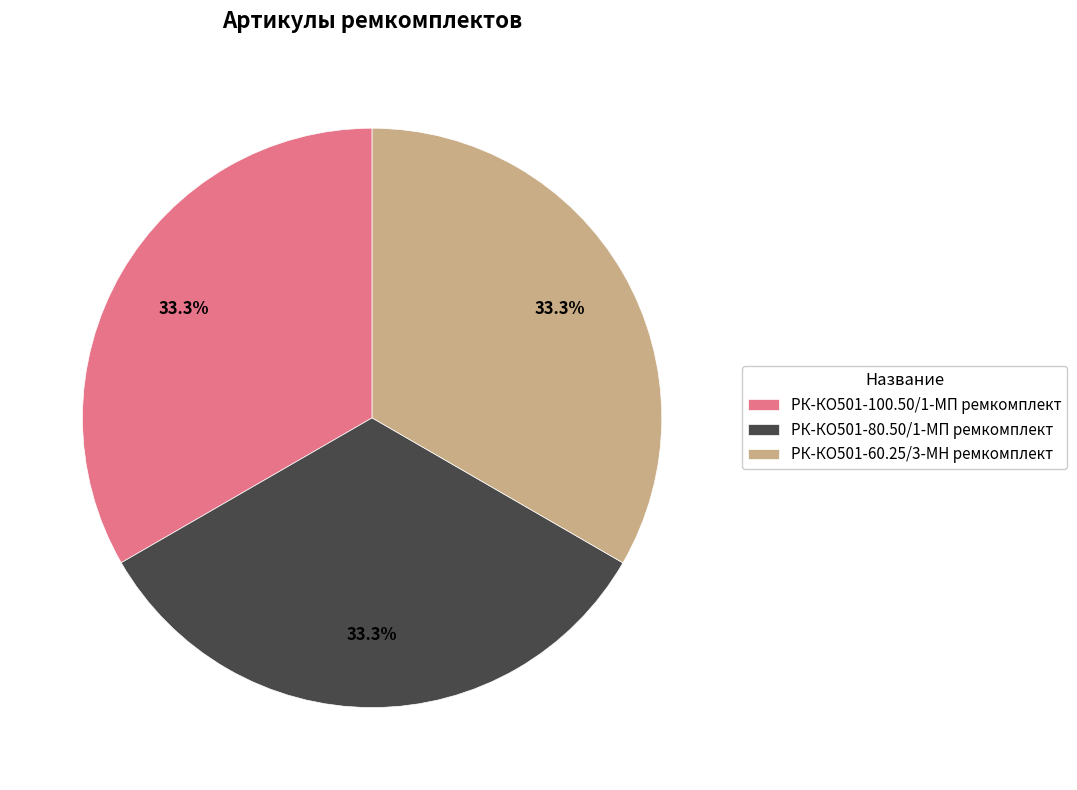

Do РК-КО501-100.50/1-МП ремкомплект and РК-КО501-80.50/1-МП ремкомплект together represent more than half of the pie?

Yes